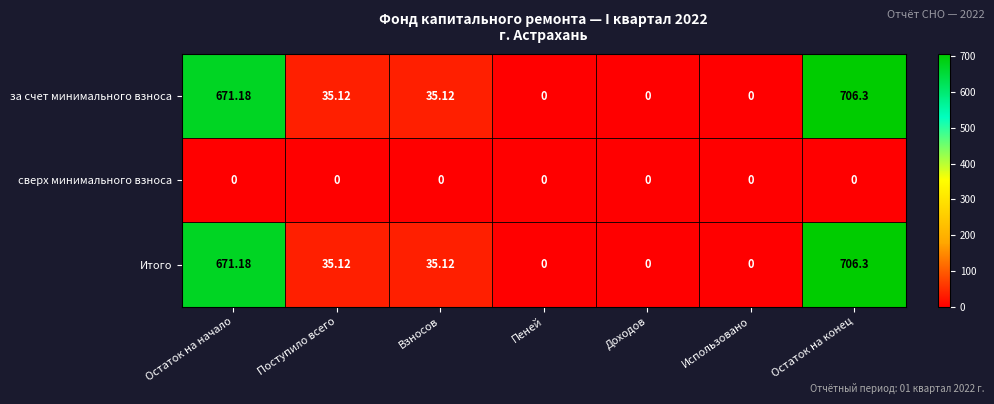

Where does the за счет минимального взноса series first go above 35?

Остаток на начало